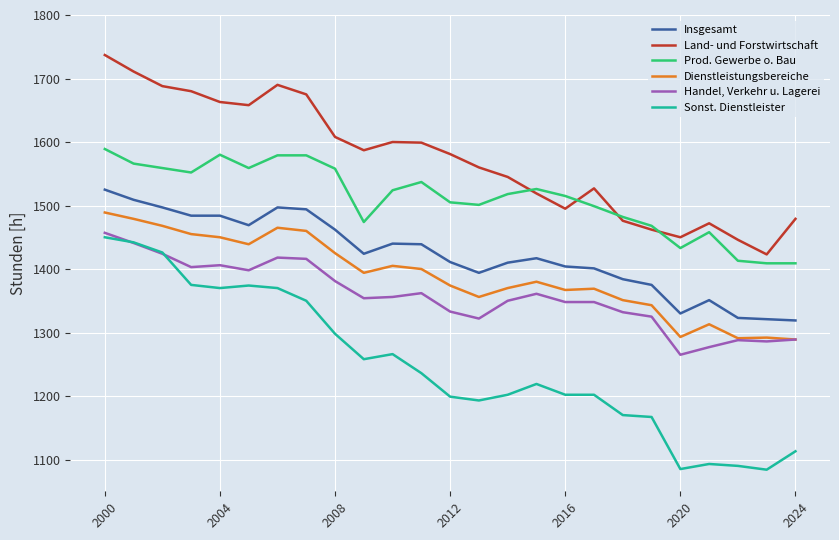

True or false: Handel, Verkehr u. Lagerei and Land- und Forstwirtschaft cross at least once.

False